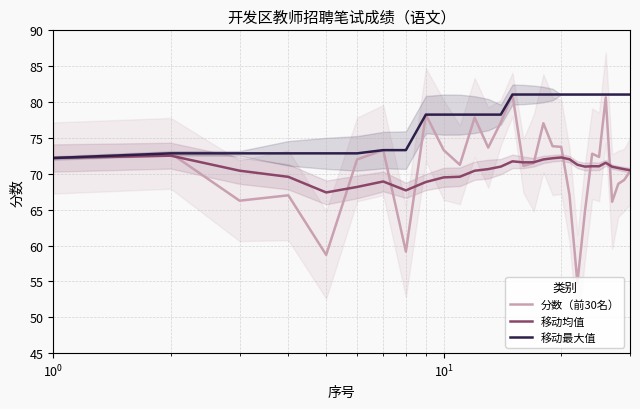

True or false: 分数（前30名） and 移动最大值 intersect in this chart.

False